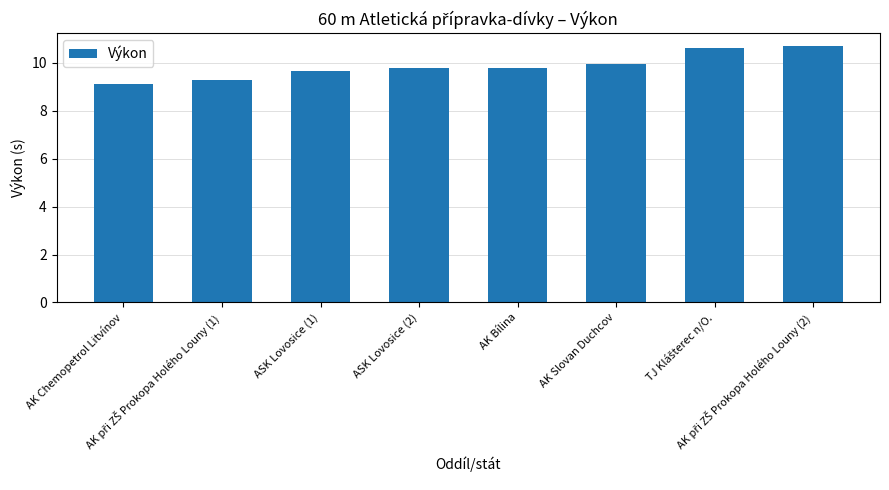

What is the minimum value shown in the chart?

9.1